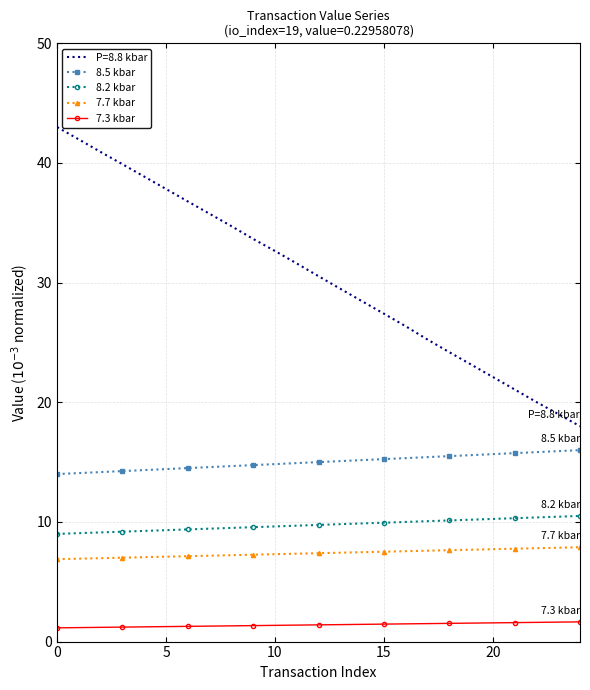

Which series has the largest total across all categories?

P=8.8 kbar